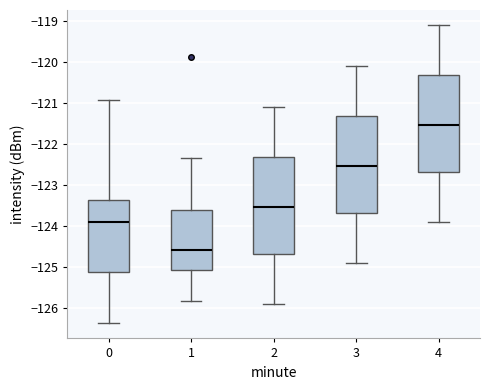

Where is the upper edge of the box at x = 0 on the y-axis? The values are not printed on the chart, so give them approximately, as read against the axis.

-123.4